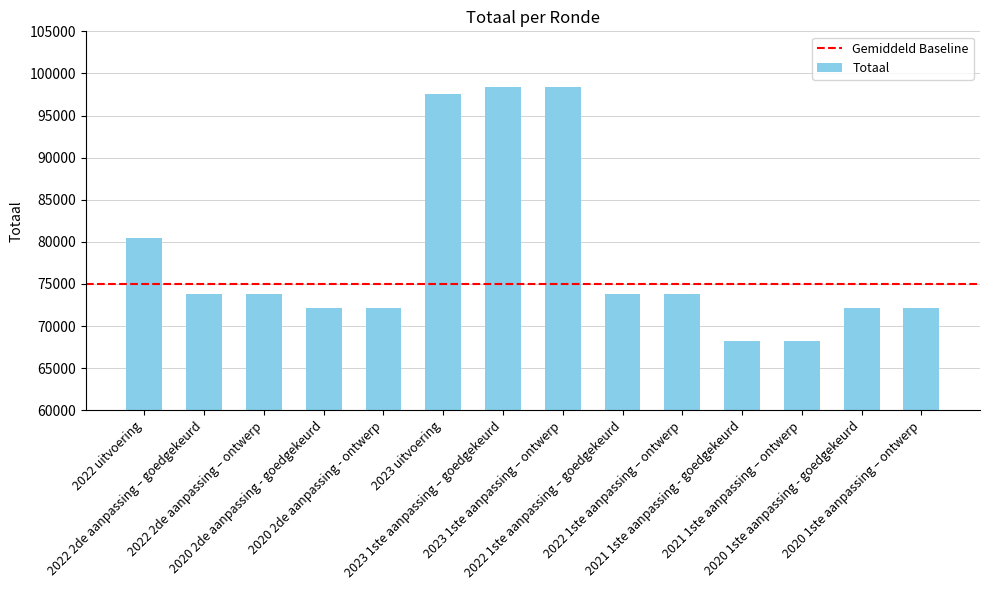

What is the maximum value shown in the chart?

98413